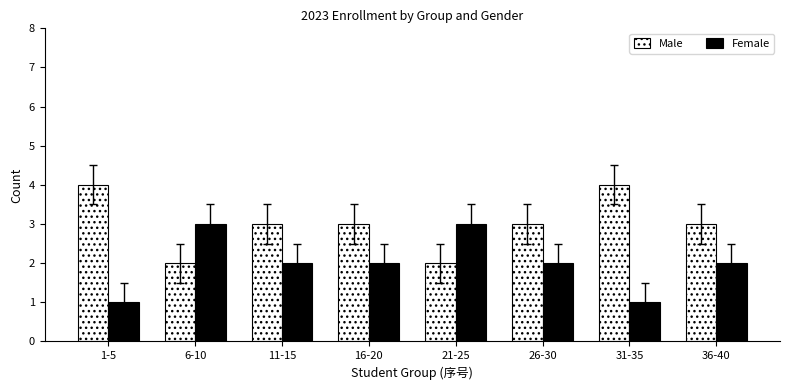

What is the greatest value displayed?

4